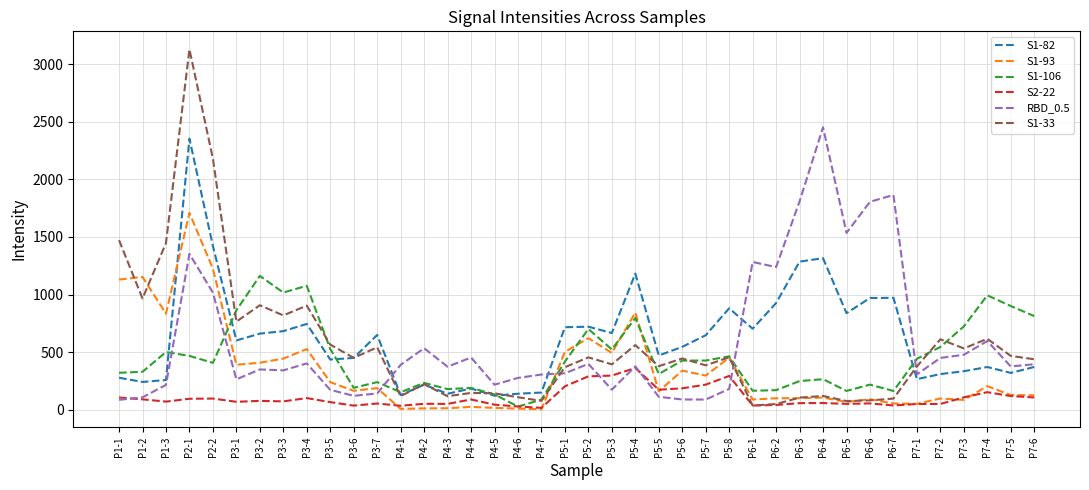

How many lines are shown in the chart?

6